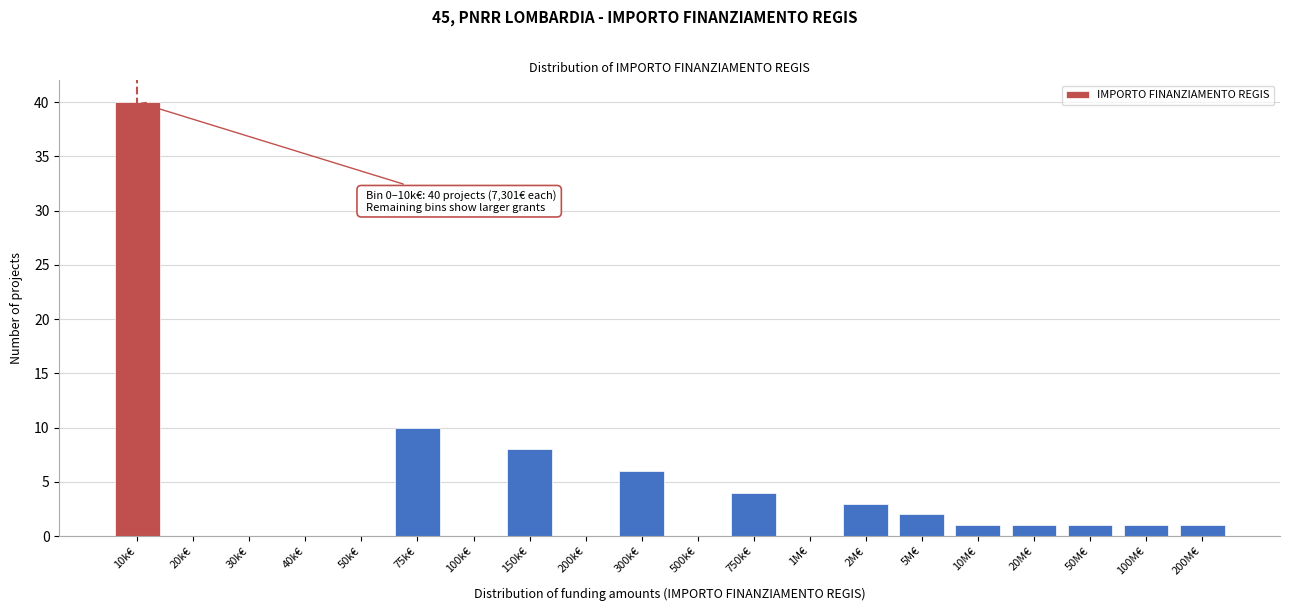

Reading right to left, list all the values displayed in this chart.

200M€=1	100M€=1	50M€=1	20M€=1	10M€=1	5M€=2	2M€=3	1M€=0	750k€=4	500k€=0	300k€=6	200k€=0	150k€=8	100k€=0	75k€=10	50k€=0	40k€=0	30k€=0	20k€=0	10k€=40